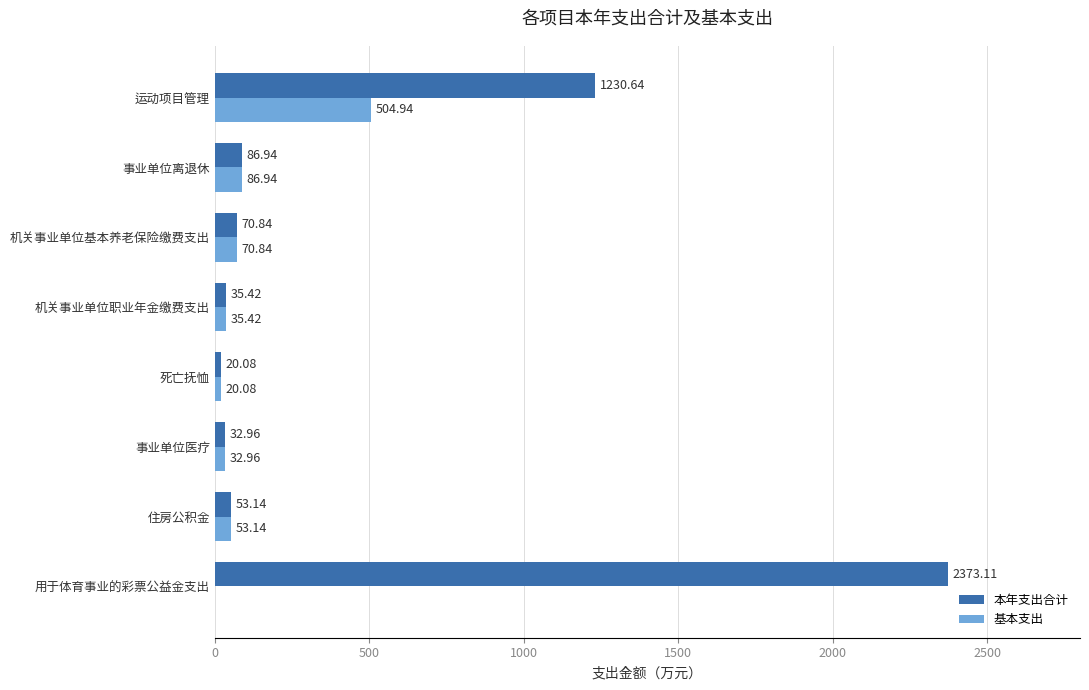

Which series has the largest total across all categories?

本年支出合计